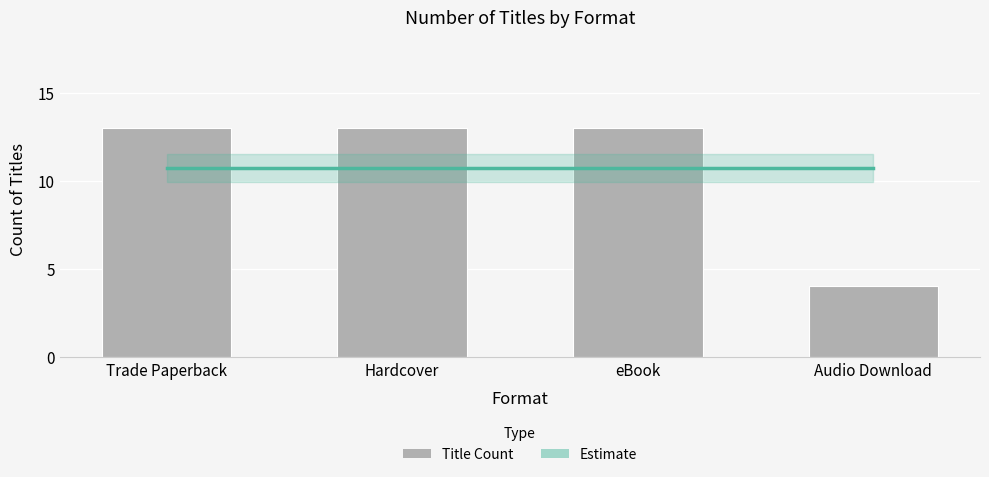

Reading right to left, list all the values displayed in this chart.

Estimate: 10.8	10.8	10.8	10.8
Count of Titles: 4.0	13.0	13.0	13.0